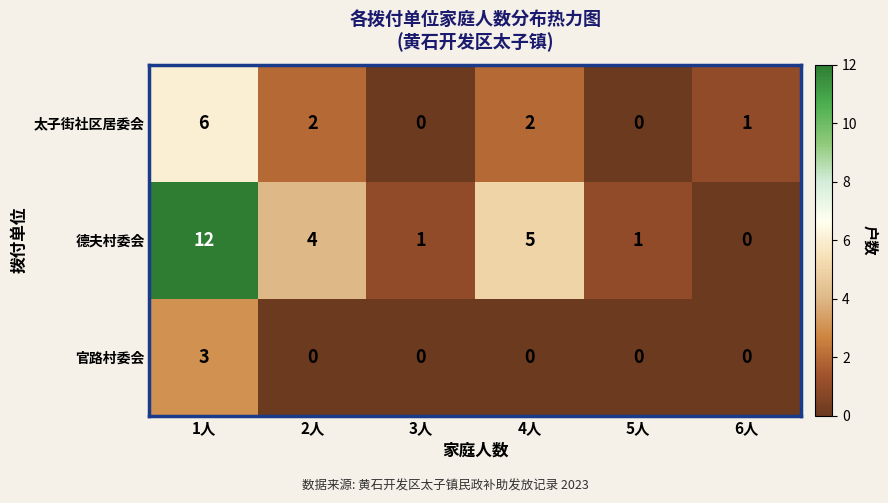

Which series changed the most between 2人 and 6人?

德夫村委会